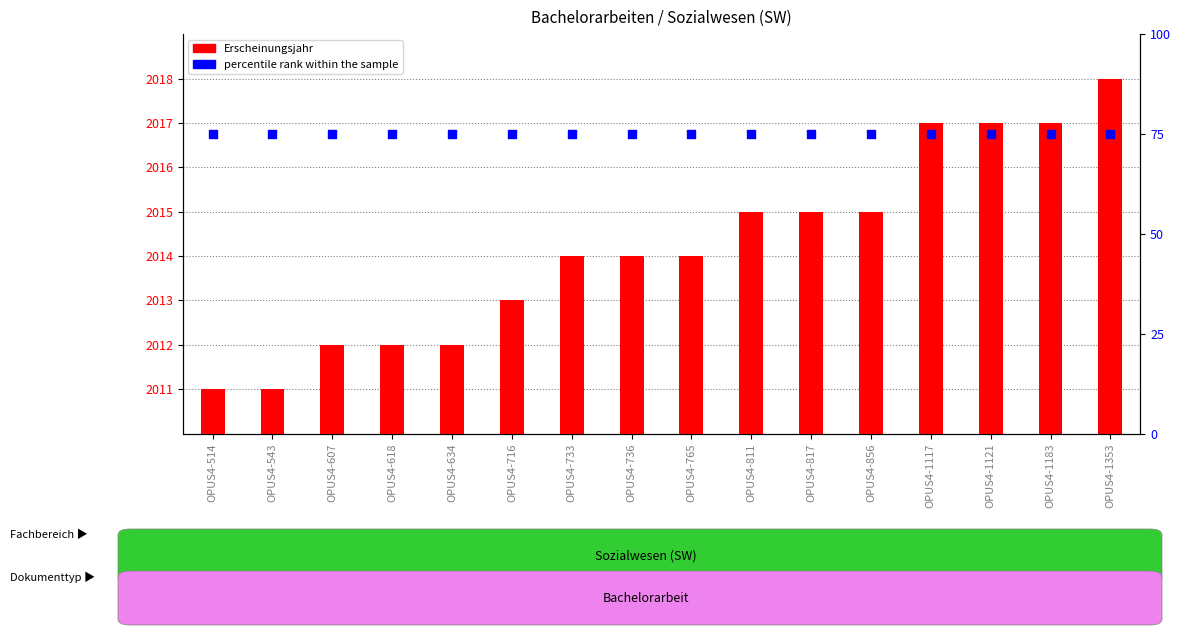

At how many categories does at least one series exceed 690?

16